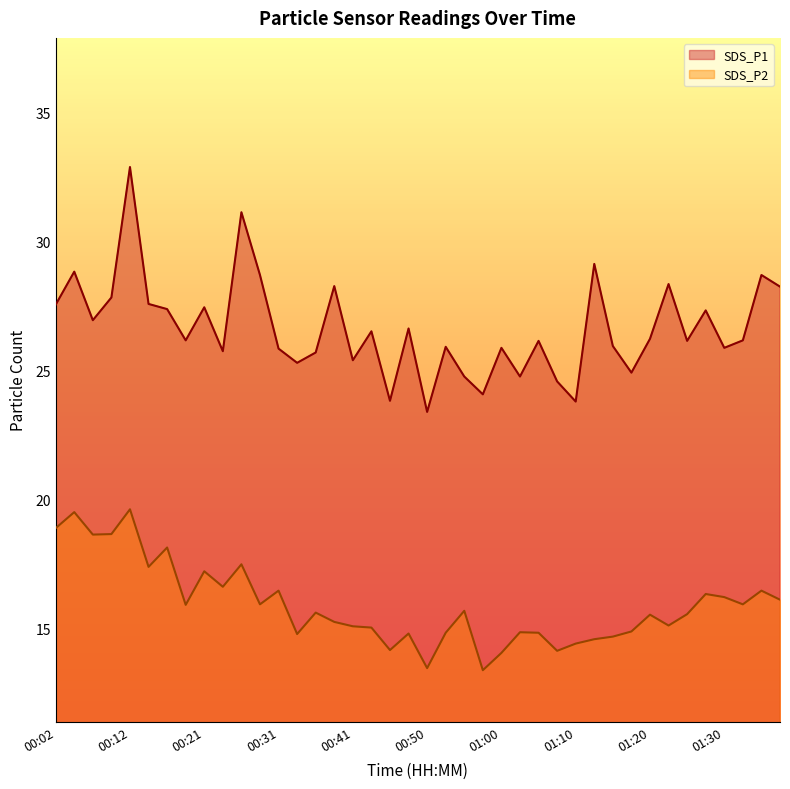

What is the average value of the SDS_P1 series?

26.7